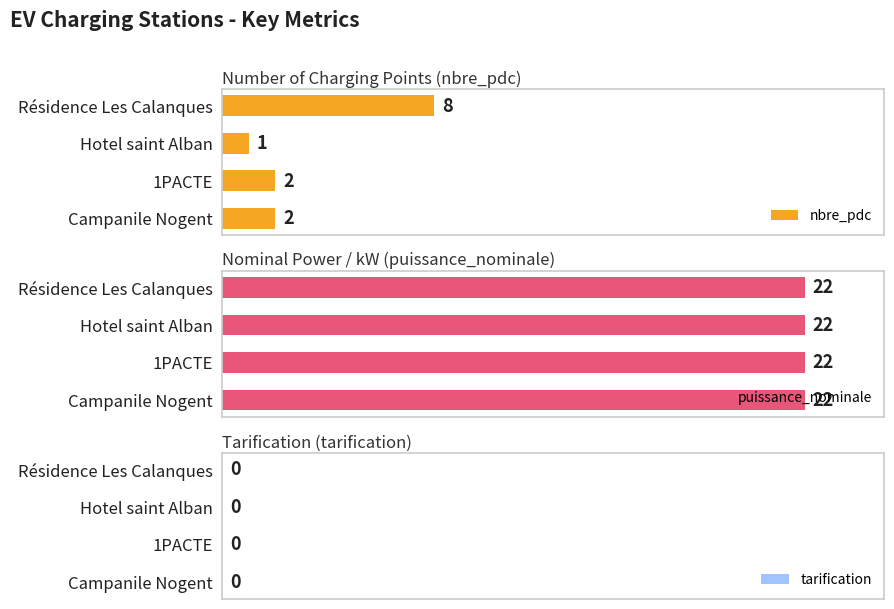

At which label does nbre_pdc reach its minimum?

Hotel saint Alban